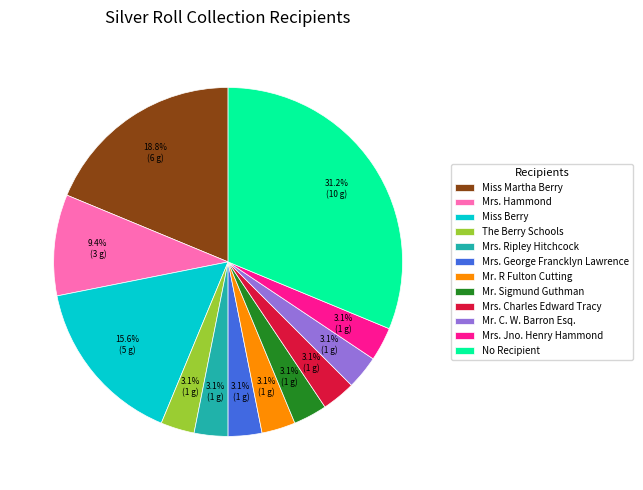

How many segments does this pie chart have?

12